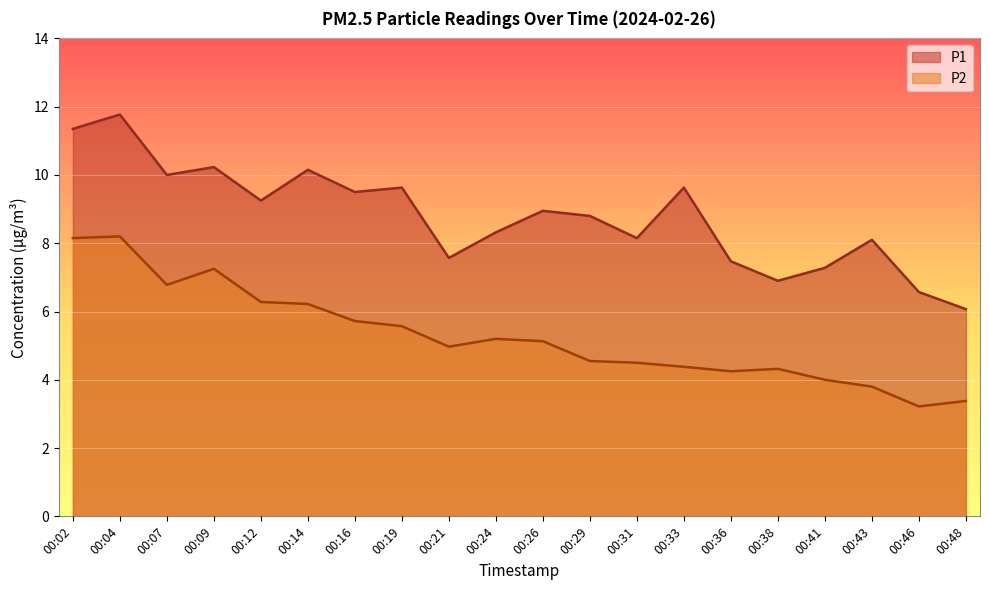

What are all the series names shown in the legend?

P1, P2